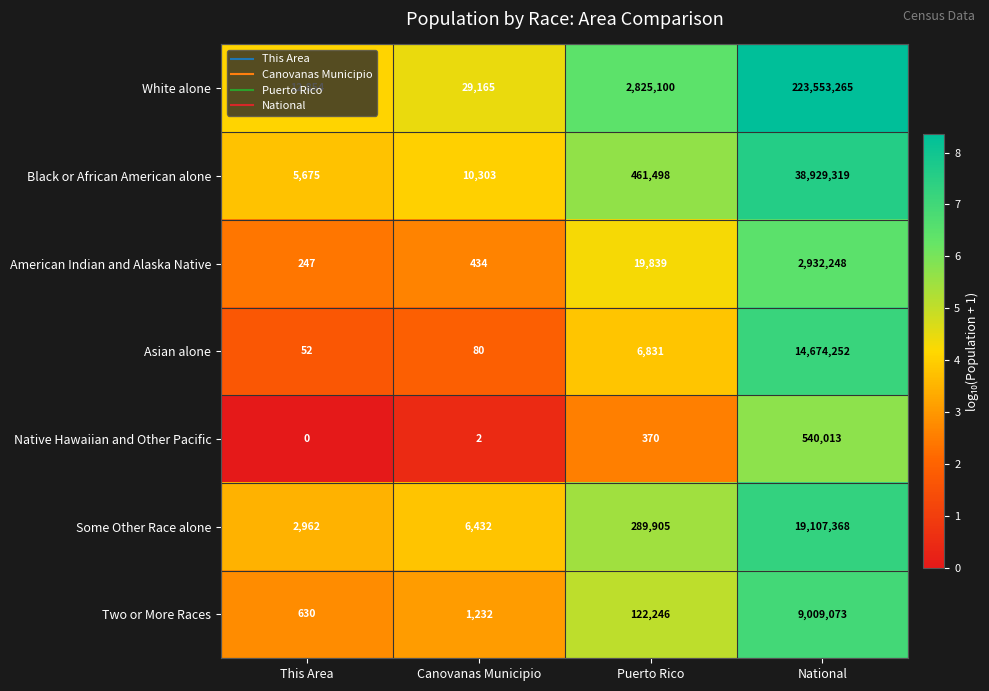

What is the lowest value of the White alone series?

12854